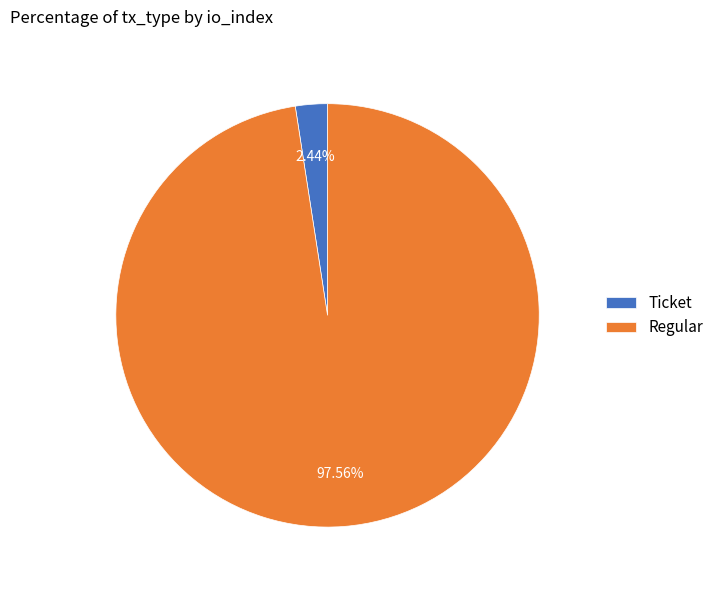

Rank the categories by value from lowest to highest.

Ticket, Regular